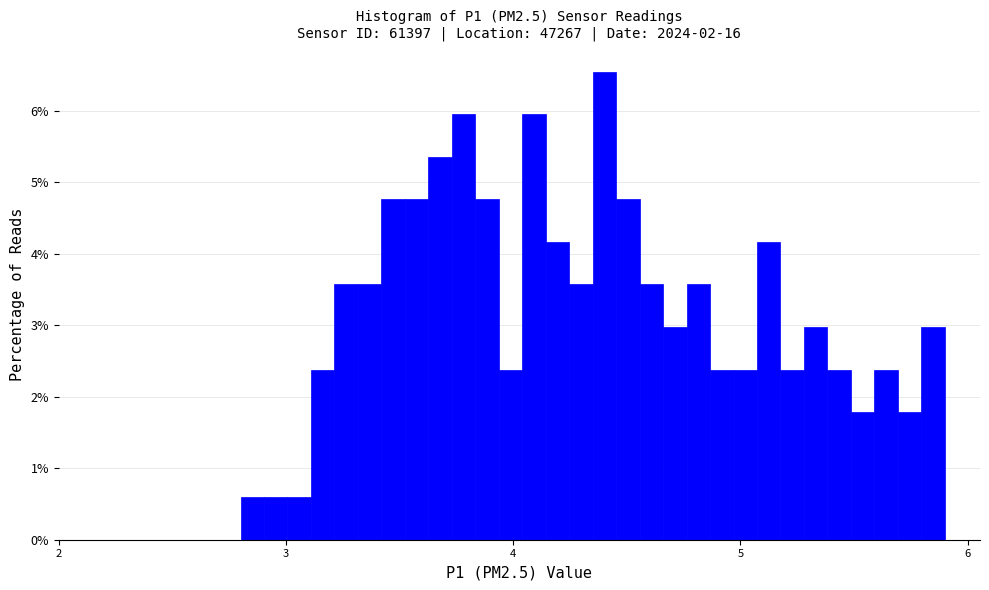

Read against the x-axis, roughly where is the centre of the tallest bar?

4.4